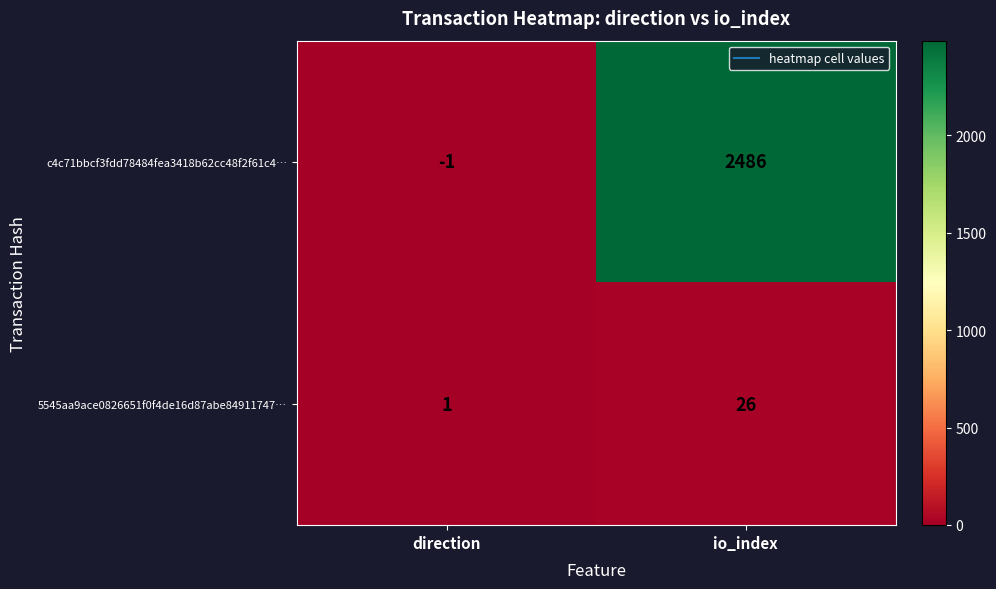

How many values in the 5545aa9ace0826651f0f4de16d87abe84911747… series are below 26?

1